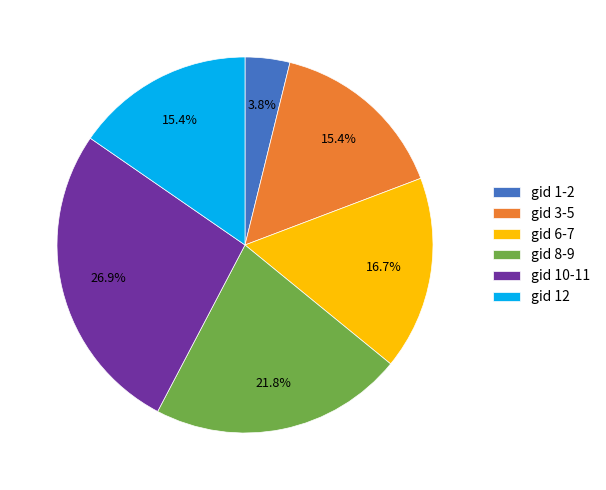

What percentage is NOT represented by gid 12?

84.6%